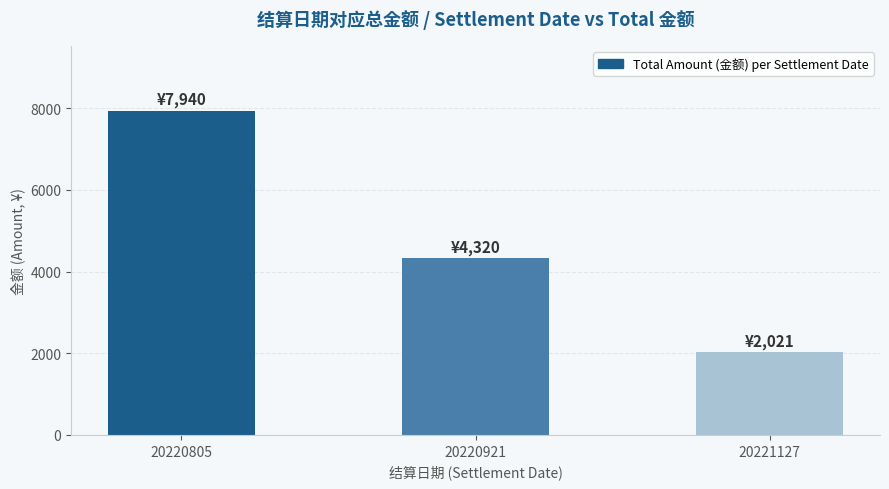

What is the difference between the values at 20220805 and 20221127?

5919